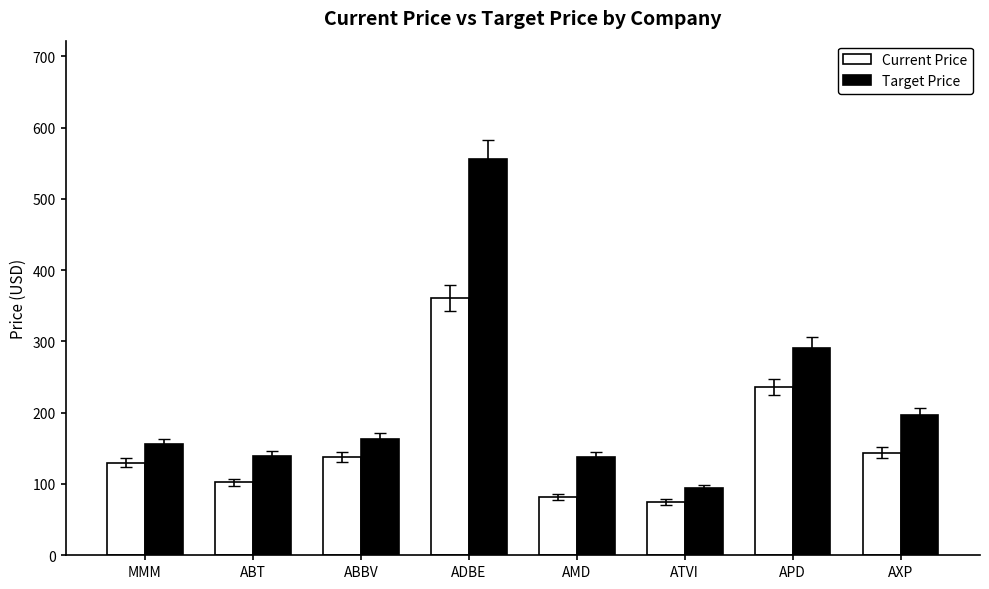

Which series changed the most between ABT and ADBE?

Target Price